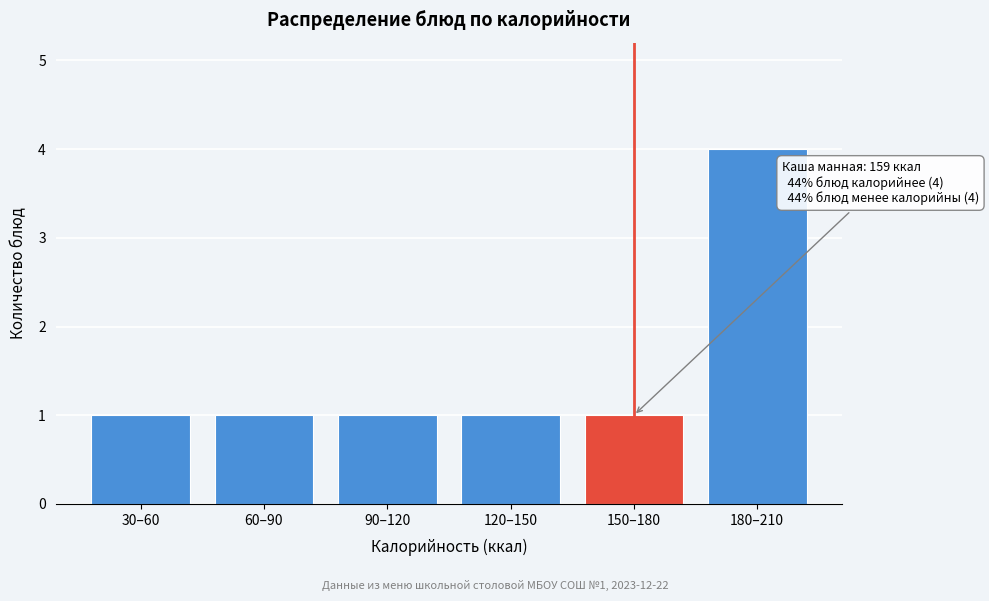

Reading right to left, list all the values displayed in this chart.

180–210=4	150–180=1	120–150=1	90–120=1	60–90=1	30–60=1